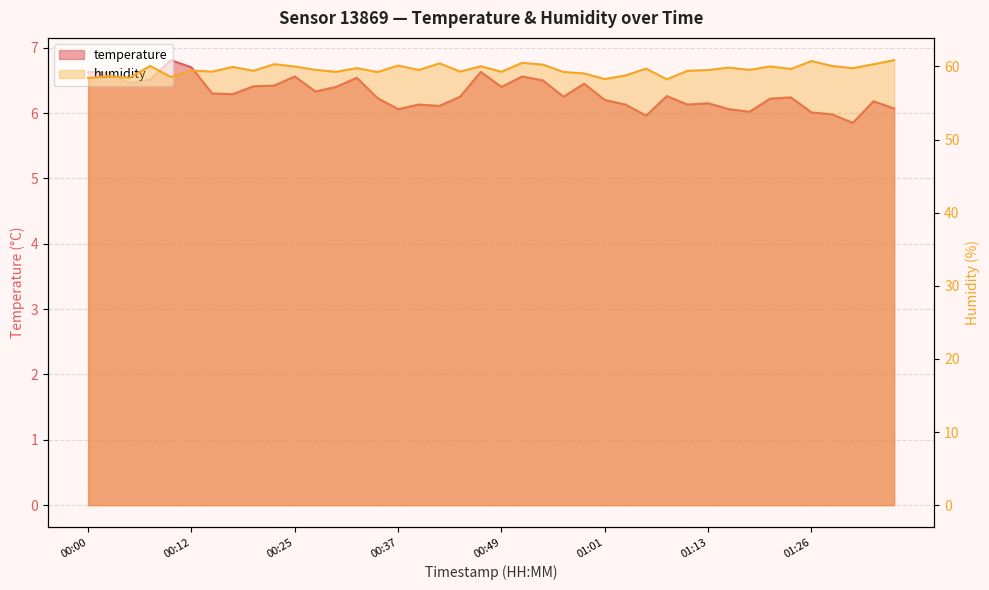

How many data points in humidity are above 59?

33